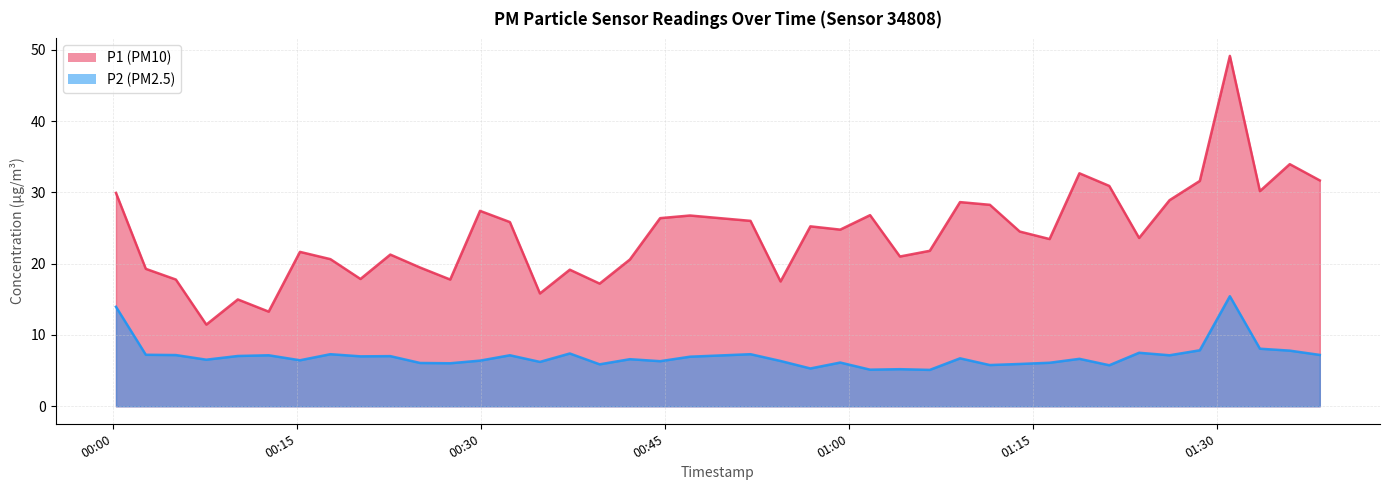

True or false: P1 has a value of 9.7 at 2023-11-19T00:59:18.

False